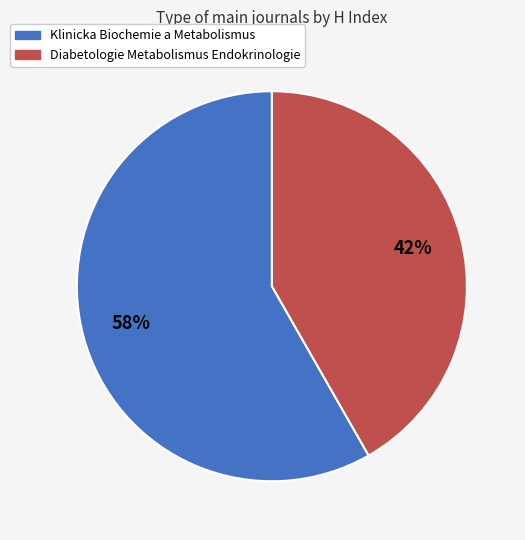

To the nearest percent, what percentage of the pie is Diabetologie Metabolismus Endokrinologie?

42%